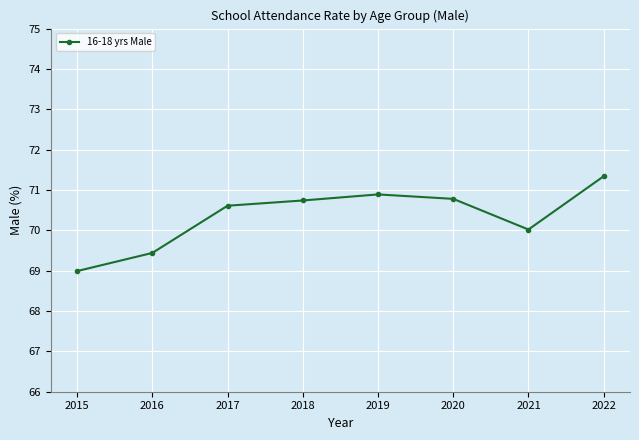

Approximately how many times larger is the value at 2022 compared to 2020?

1.0